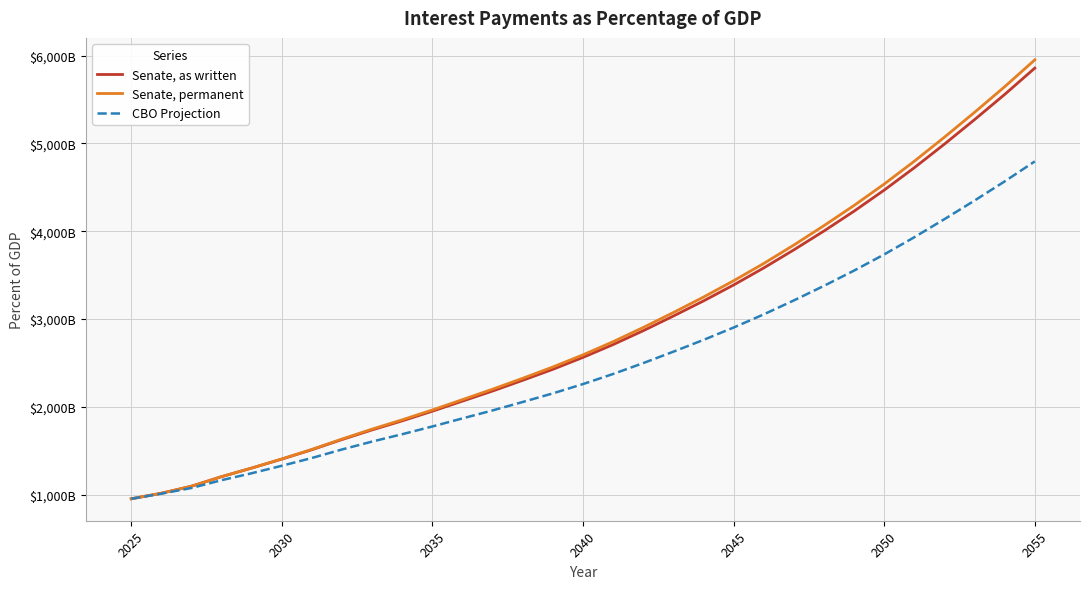

What are all the series names shown in the legend?

Senate, as written, Senate, permanent, CBO Projection